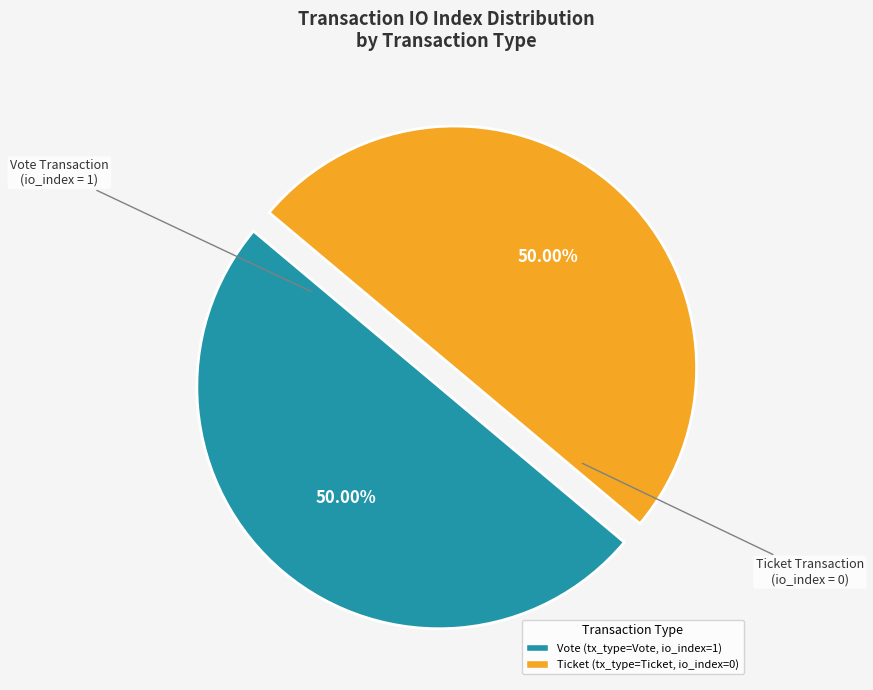

Which category has the smallest portion of the pie?

Ticket (io_index=0)